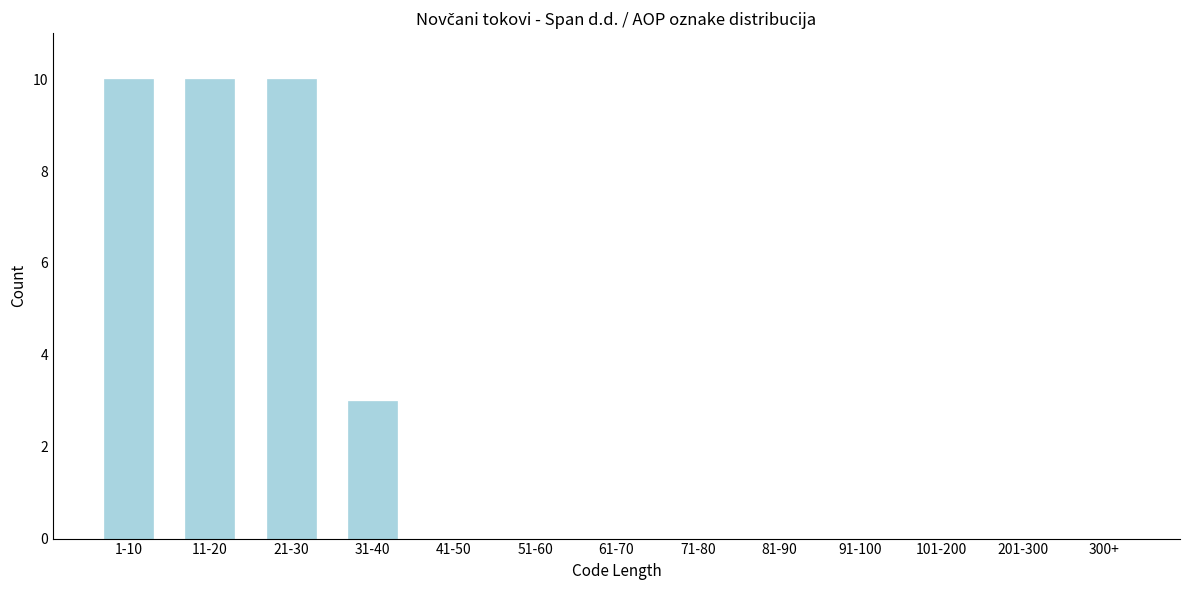

Reading right to left, list all the values displayed in this chart.

300+=0	201-300=0	101-200=0	91-100=0	81-90=0	71-80=0	61-70=0	51-60=0	41-50=0	31-40=3	21-30=10	11-20=10	1-10=10